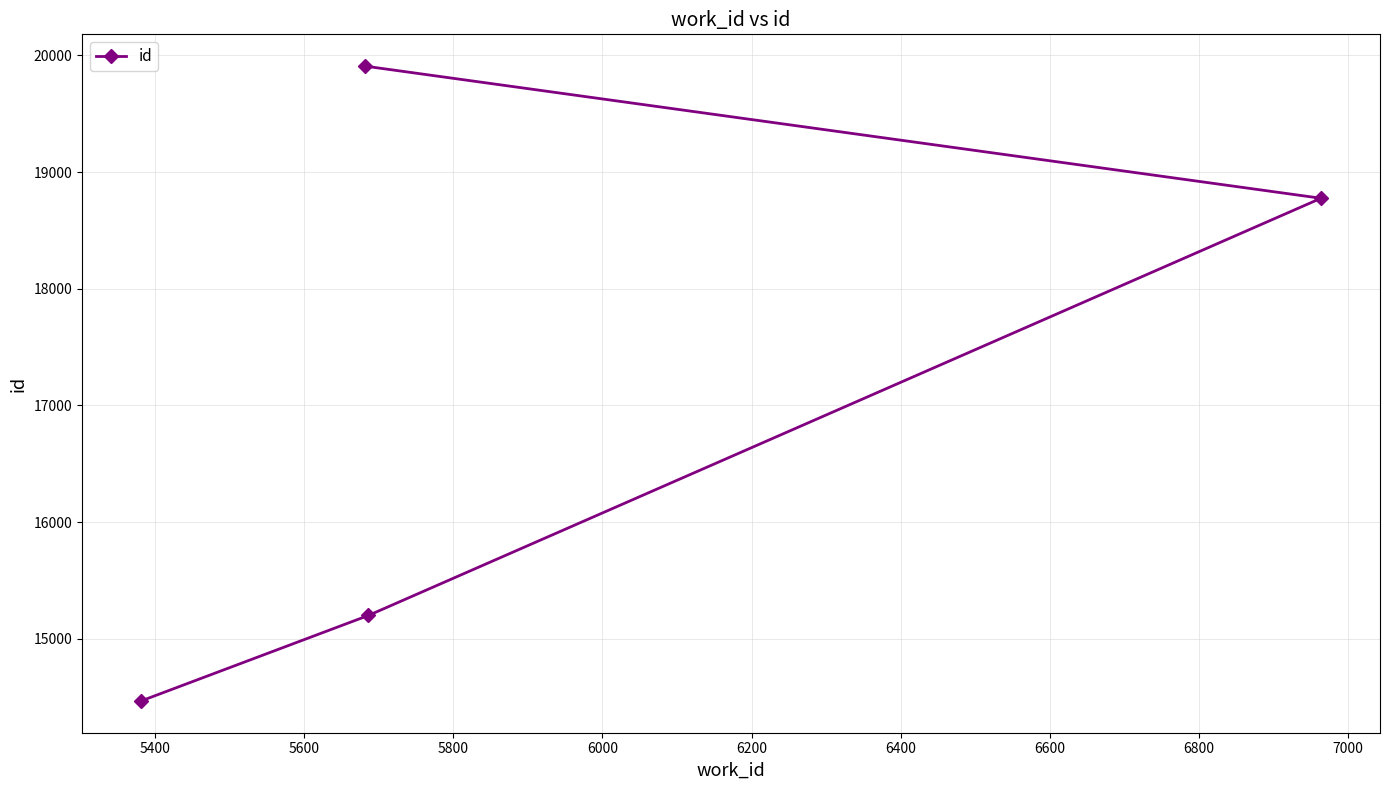

How many series are shown in this chart?

1